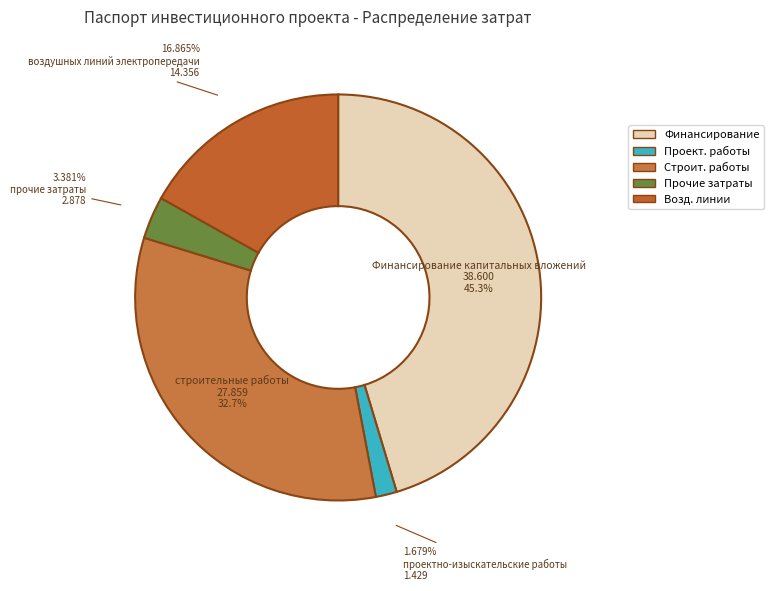

How many segments does this pie chart have?

5